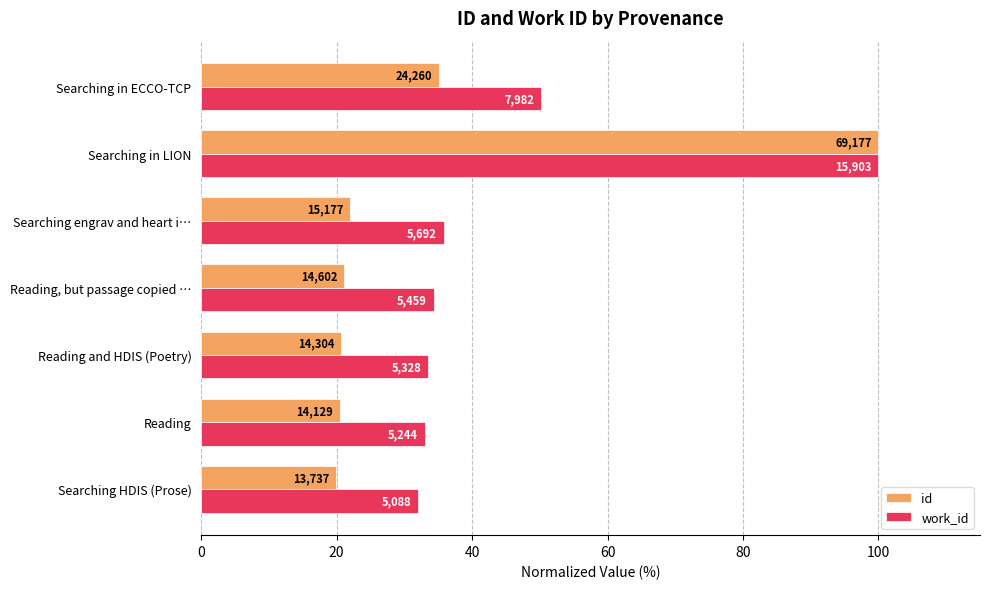

What are all the series names shown in the legend?

id, work_id